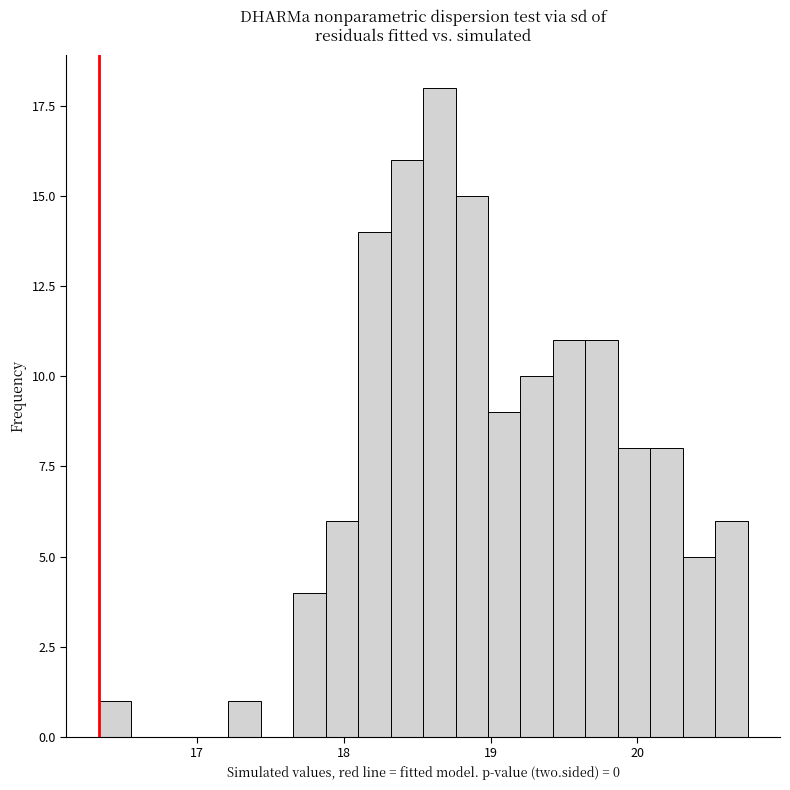

Read against the x-axis, roughly where is the centre of the tallest bar?

18.7